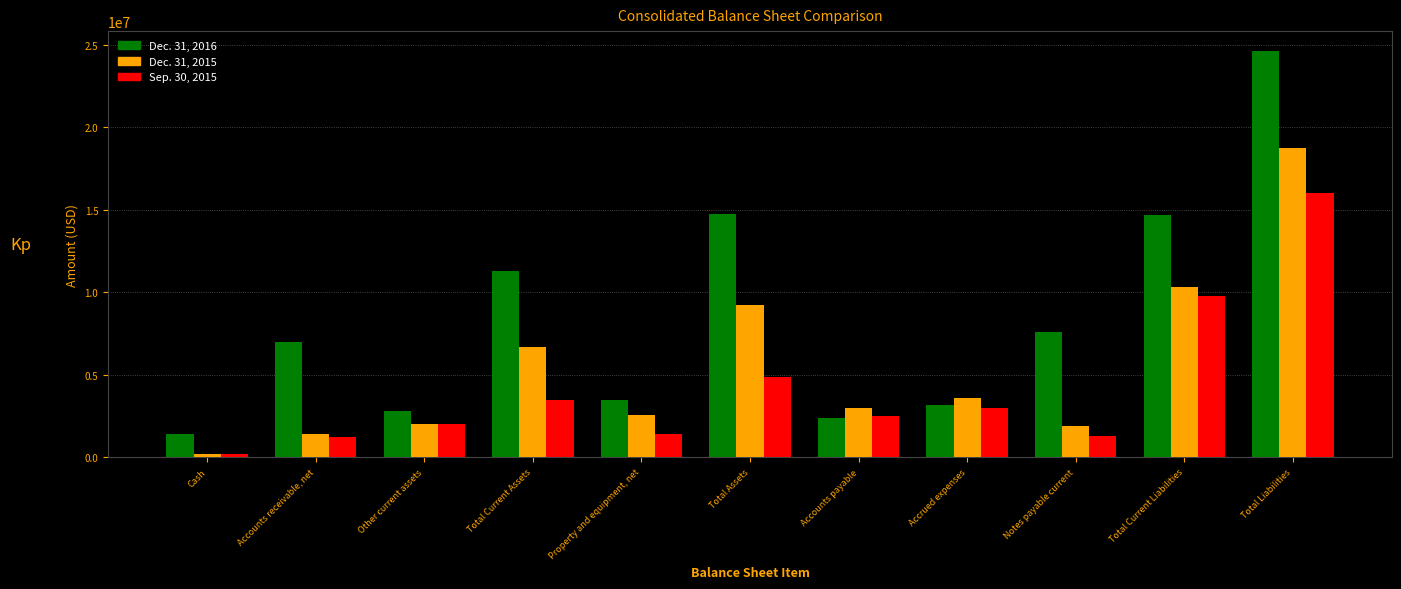

How many data points in Dec. 31, 2015 are less than 2998240?

5